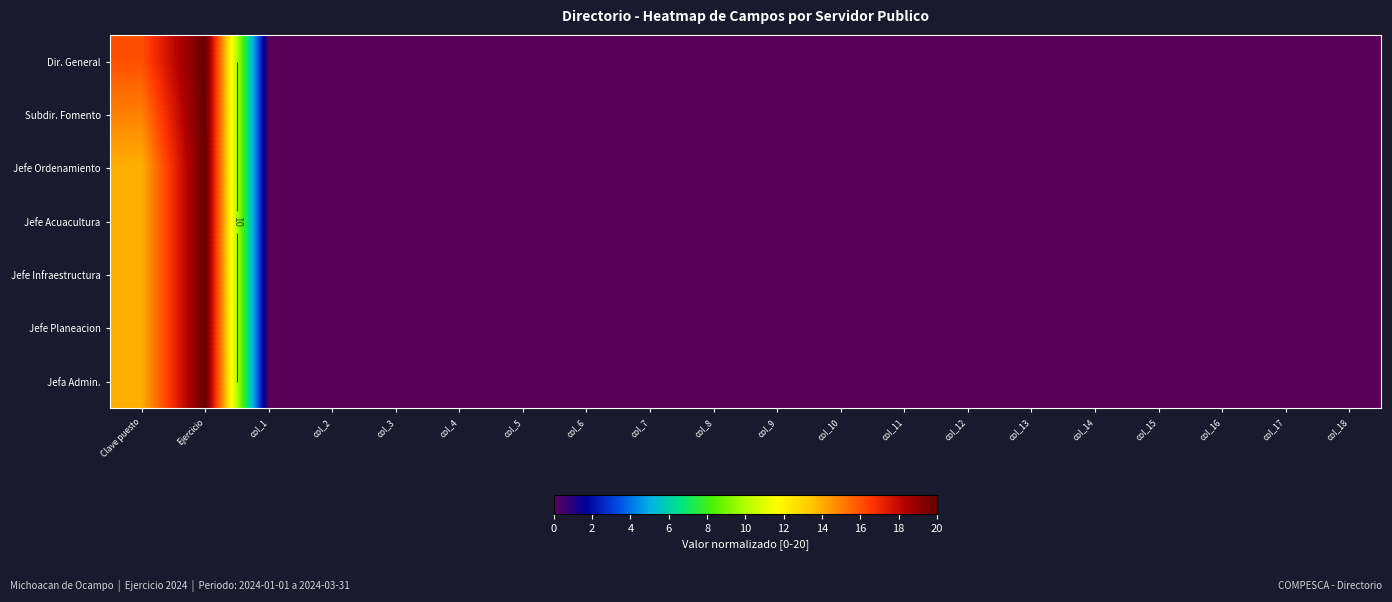

True or false: Jefe Infraestructura has a value of 0.0 at col_3.

False